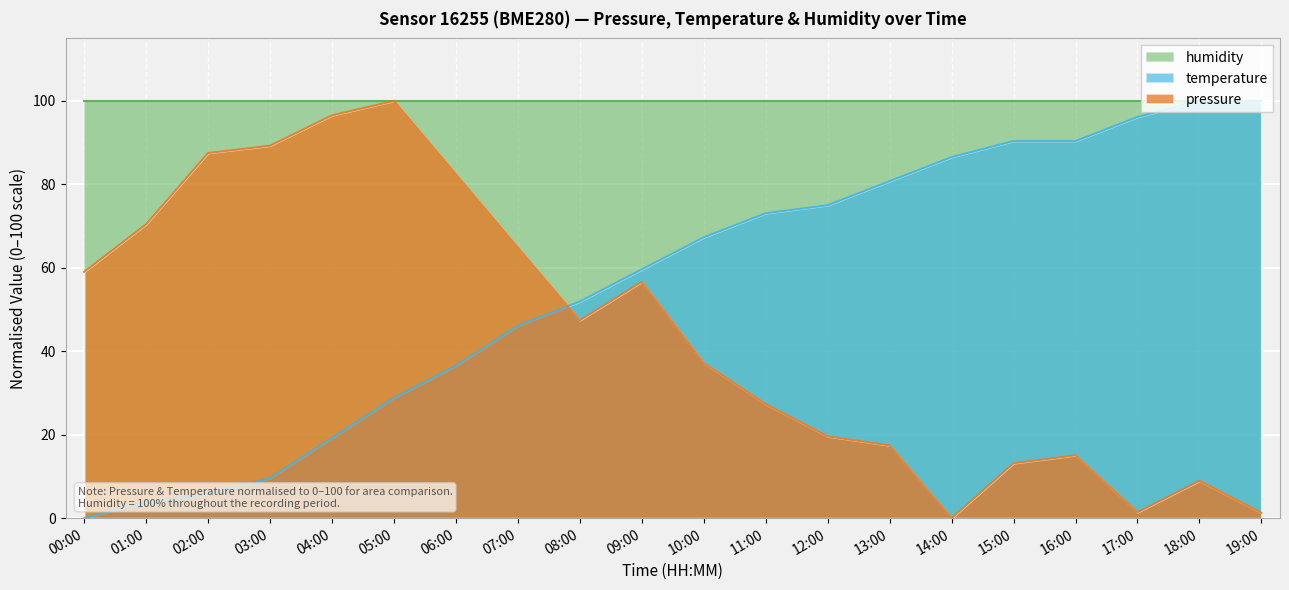

Which series changed the most between 05:00 and 07:00?

pressure